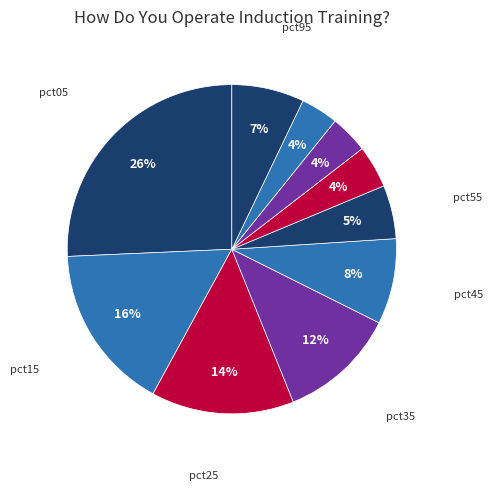

How many slices are in this pie chart?

10